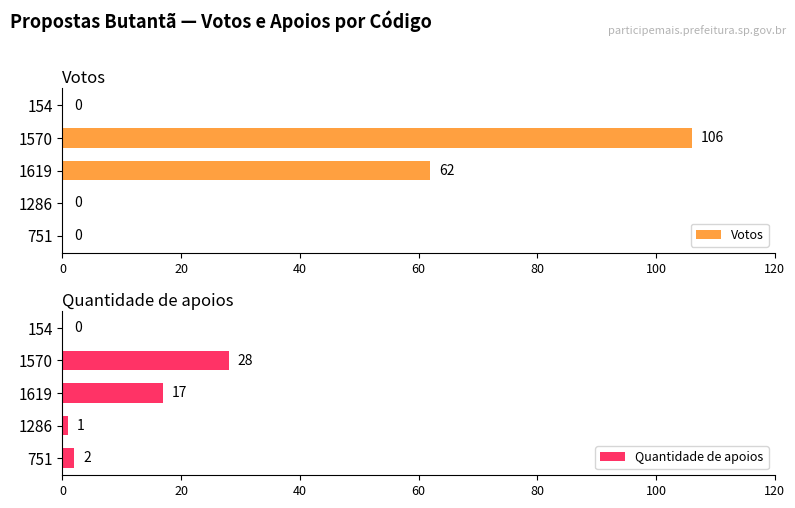

What is the sum of all Votos values?

168